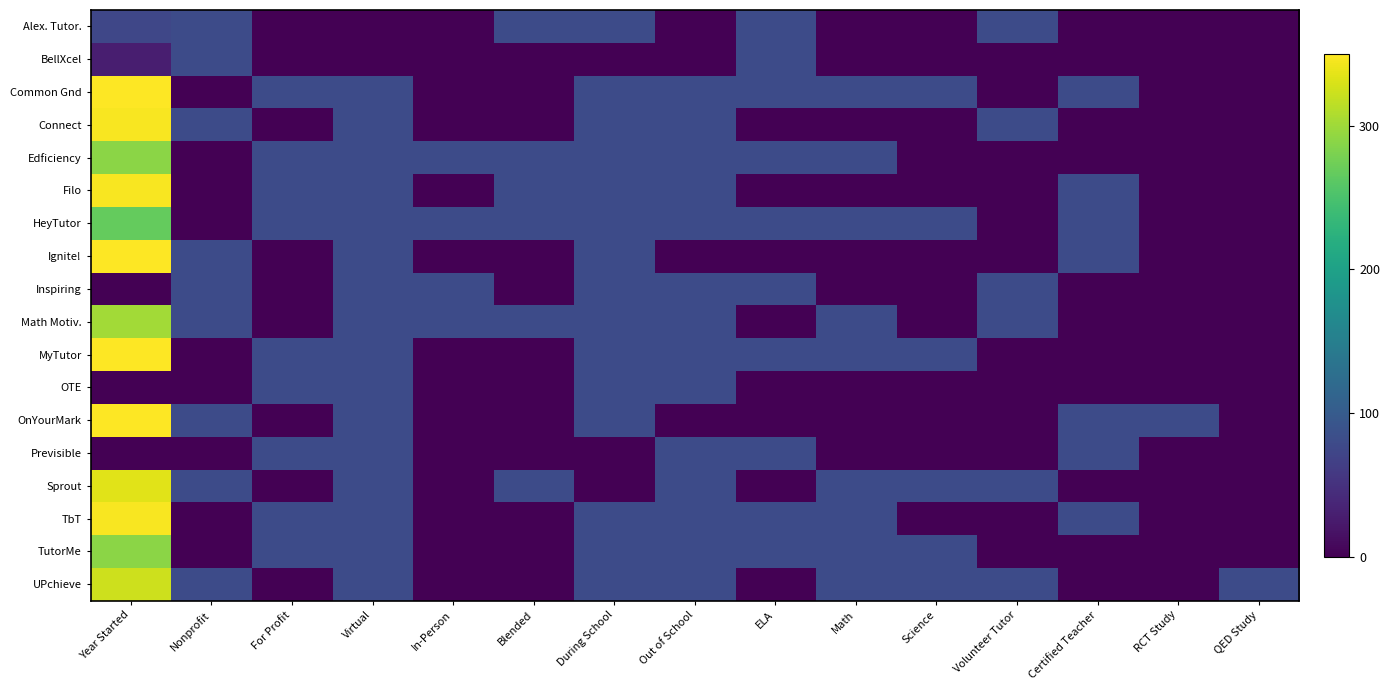

Reading left to right, list all the values displayed in this chart.

Alex. Tutor.: Year Started=75.2	Nonprofit=80.0	For Profit=0.0	Virtual=0.0	In-Person=0.0	Blended=80.0	During School=80.0	Out of School=0.0	ELA=80.0	Math=0.0	Science=0.0	Volunteer Tutor=80.0	Certified Teacher=0.0	RCT Study=0.0	QED Study=0.0
BellXcel: Year Started=30.0	Nonprofit=80.0	For Profit=0.0	Virtual=0.0	In-Person=0.0	Blended=0.0	During School=0.0	Out of School=0.0	ELA=80.0	Math=0.0	Science=0.0	Volunteer Tutor=0.0	Certified Teacher=0.0	RCT Study=0.0	QED Study=0.0
Common Gnd: Year Started=380.0	Nonprofit=0.0	For Profit=80.0	Virtual=80.0	In-Person=0.0	Blended=0.0	During School=80.0	Out of School=80.0	ELA=80.0	Math=80.0	Science=80.0	Volunteer Tutor=0.0	Certified Teacher=80.0	RCT Study=0.0	QED Study=0.0
Connect: Year Started=346.1	Nonprofit=80.0	For Profit=0.0	Virtual=80.0	In-Person=0.0	Blended=0.0	During School=80.0	Out of School=80.0	ELA=0.0	Math=0.0	Science=0.0	Volunteer Tutor=80.0	Certified Teacher=0.0	RCT Study=0.0	QED Study=0.0
Edficiency: Year Started=289.7	Nonprofit=0.0	For Profit=80.0	Virtual=80.0	In-Person=80.0	Blended=80.0	During School=80.0	Out of School=80.0	ELA=80.0	Math=80.0	Science=0.0	Volunteer Tutor=0.0	Certified Teacher=0.0	RCT Study=0.0	QED Study=0.0
Filo: Year Started=346.1	Nonprofit=0.0	For Profit=80.0	Virtual=80.0	In-Person=0.0	Blended=80.0	During School=80.0	Out of School=80.0	ELA=0.0	Math=0.0	Science=0.0	Volunteer Tutor=0.0	Certified Teacher=80.0	RCT Study=0.0	QED Study=0.0
HeyTutor: Year Started=267.1	Nonprofit=0.0	For Profit=80.0	Virtual=80.0	In-Person=80.0	Blended=80.0	During School=80.0	Out of School=80.0	ELA=80.0	Math=80.0	Science=80.0	Volunteer Tutor=0.0	Certified Teacher=80.0	RCT Study=0.0	QED Study=0.0
Ignite!: Year Started=357.4	Nonprofit=80.0	For Profit=0.0	Virtual=80.0	In-Person=0.0	Blended=0.0	During School=80.0	Out of School=0.0	ELA=0.0	Math=0.0	Science=0.0	Volunteer Tutor=0.0	Certified Teacher=80.0	RCT Study=0.0	QED Study=0.0
Inspiring: Year Started=0.0	Nonprofit=80.0	For Profit=0.0	Virtual=80.0	In-Person=80.0	Blended=0.0	During School=80.0	Out of School=80.0	ELA=80.0	Math=0.0	Science=0.0	Volunteer Tutor=80.0	Certified Teacher=0.0	RCT Study=0.0	QED Study=0.0
Math Motiv.: Year Started=301.0	Nonprofit=80.0	For Profit=0.0	Virtual=80.0	In-Person=80.0	Blended=80.0	During School=80.0	Out of School=80.0	ELA=0.0	Math=80.0	Science=0.0	Volunteer Tutor=80.0	Certified Teacher=0.0	RCT Study=0.0	QED Study=0.0
MyTutor: Year Started=368.7	Nonprofit=0.0	For Profit=80.0	Virtual=80.0	In-Person=0.0	Blended=0.0	During School=80.0	Out of School=80.0	ELA=80.0	Math=80.0	Science=80.0	Volunteer Tutor=0.0	Certified Teacher=0.0	RCT Study=0.0	QED Study=0.0
OTE: Year Started=0.0	Nonprofit=0.0	For Profit=80.0	Virtual=80.0	In-Person=0.0	Blended=0.0	During School=80.0	Out of School=80.0	ELA=0.0	Math=0.0	Science=0.0	Volunteer Tutor=0.0	Certified Teacher=0.0	RCT Study=0.0	QED Study=0.0
OnYourMark: Year Started=357.4	Nonprofit=80.0	For Profit=0.0	Virtual=80.0	In-Person=0.0	Blended=0.0	During School=80.0	Out of School=0.0	ELA=0.0	Math=0.0	Science=0.0	Volunteer Tutor=0.0	Certified Teacher=80.0	RCT Study=80.0	QED Study=0.0
Previsible: Year Started=0.0	Nonprofit=0.0	For Profit=80.0	Virtual=80.0	In-Person=0.0	Blended=0.0	During School=0.0	Out of School=80.0	ELA=80.0	Math=0.0	Science=0.0	Volunteer Tutor=0.0	Certified Teacher=80.0	RCT Study=0.0	QED Study=0.0
Sprout: Year Started=334.8	Nonprofit=80.0	For Profit=0.0	Virtual=80.0	In-Person=0.0	Blended=80.0	During School=0.0	Out of School=80.0	ELA=0.0	Math=80.0	Science=80.0	Volunteer Tutor=80.0	Certified Teacher=0.0	RCT Study=0.0	QED Study=0.0
TbT: Year Started=346.1	Nonprofit=0.0	For Profit=80.0	Virtual=80.0	In-Person=0.0	Blended=0.0	During School=80.0	Out of School=80.0	ELA=80.0	Math=80.0	Science=0.0	Volunteer Tutor=0.0	Certified Teacher=80.0	RCT Study=0.0	QED Study=0.0
TutorMe: Year Started=289.7	Nonprofit=0.0	For Profit=80.0	Virtual=80.0	In-Person=0.0	Blended=0.0	During School=80.0	Out of School=80.0	ELA=80.0	Math=80.0	Science=80.0	Volunteer Tutor=0.0	Certified Teacher=0.0	RCT Study=0.0	QED Study=0.0
UPchieve: Year Started=323.5	Nonprofit=80.0	For Profit=0.0	Virtual=80.0	In-Person=0.0	Blended=0.0	During School=80.0	Out of School=80.0	ELA=0.0	Math=80.0	Science=80.0	Volunteer Tutor=80.0	Certified Teacher=0.0	RCT Study=0.0	QED Study=80.0